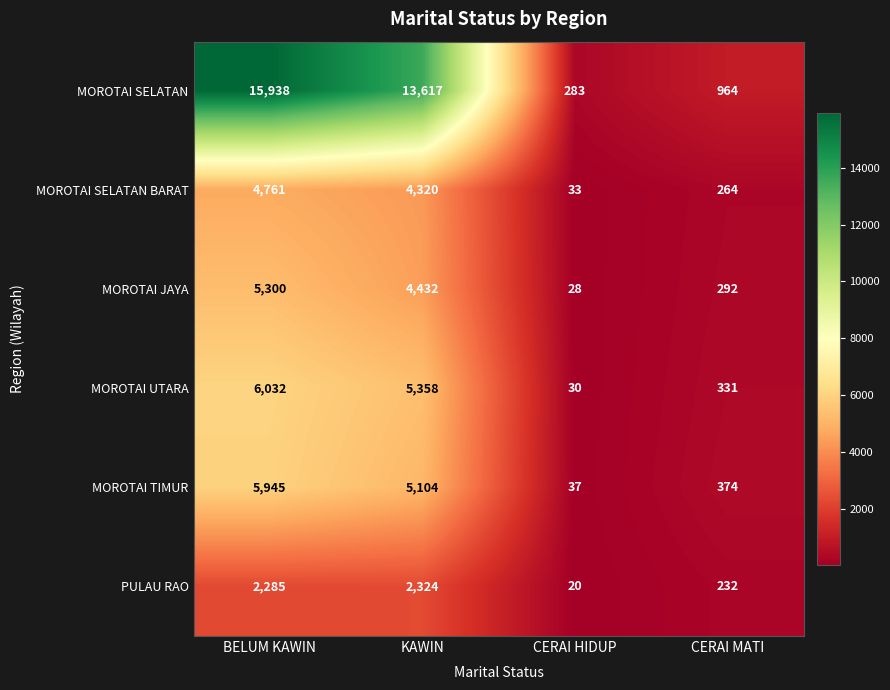

The value of MOROTAI SELATAN BARAT at KAWIN is 4320. True or false?

True